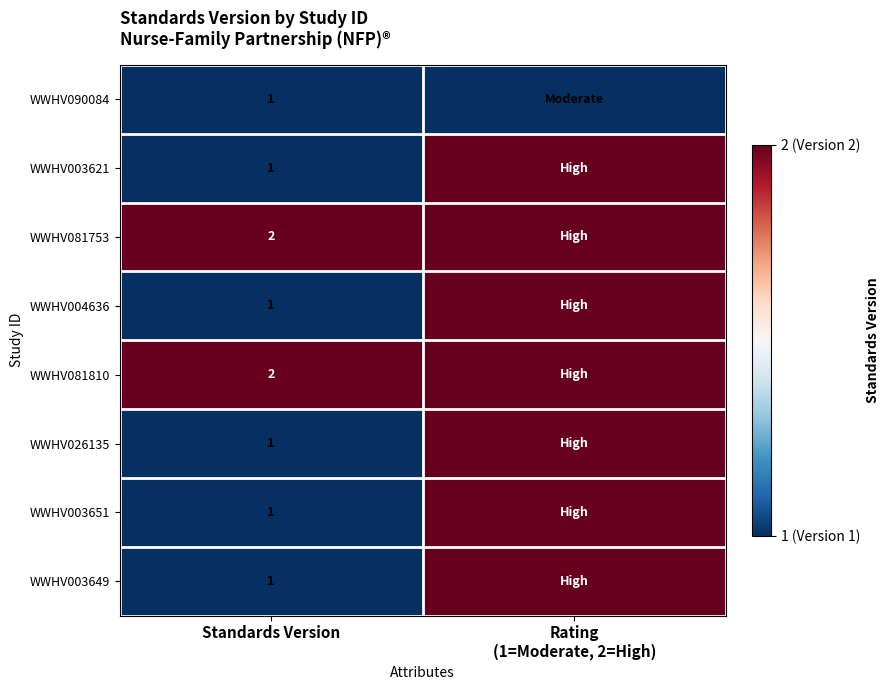

True or false: WWHV090084 has a value of 1 at Standards Version.

True